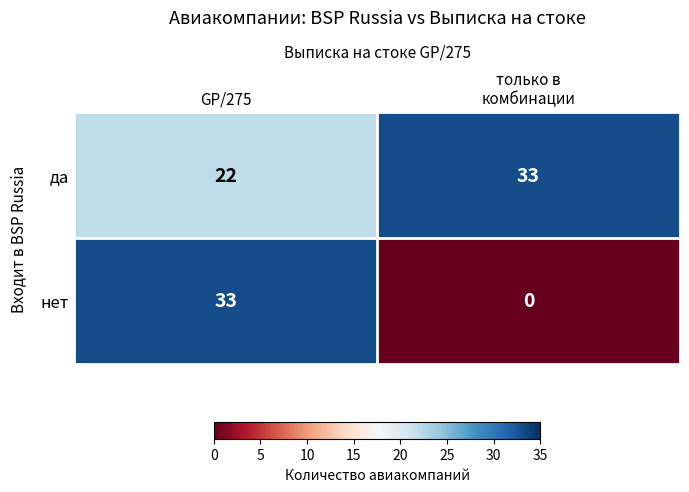

What is the minimum value for да?

22